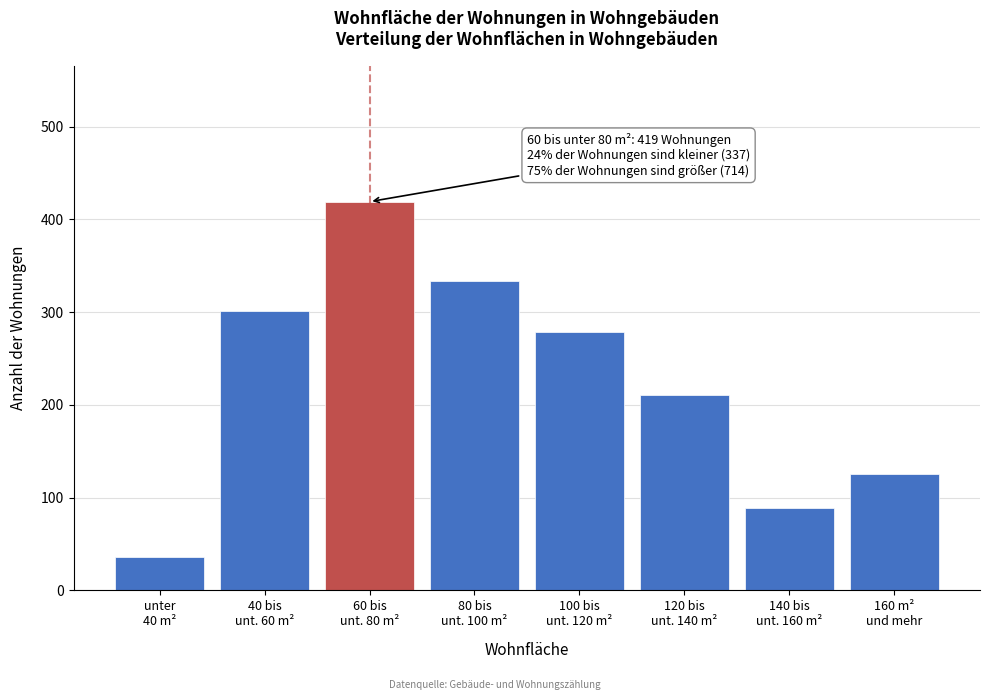

Reading left to right, list all the values displayed in this chart.

36	301	419	333	278	211	89	125